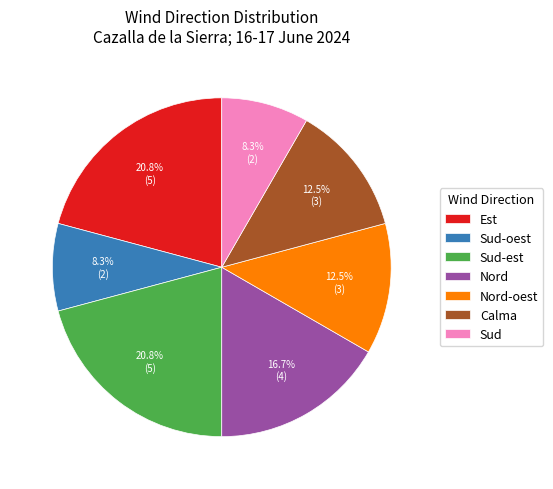

How many slices are in this pie chart?

7